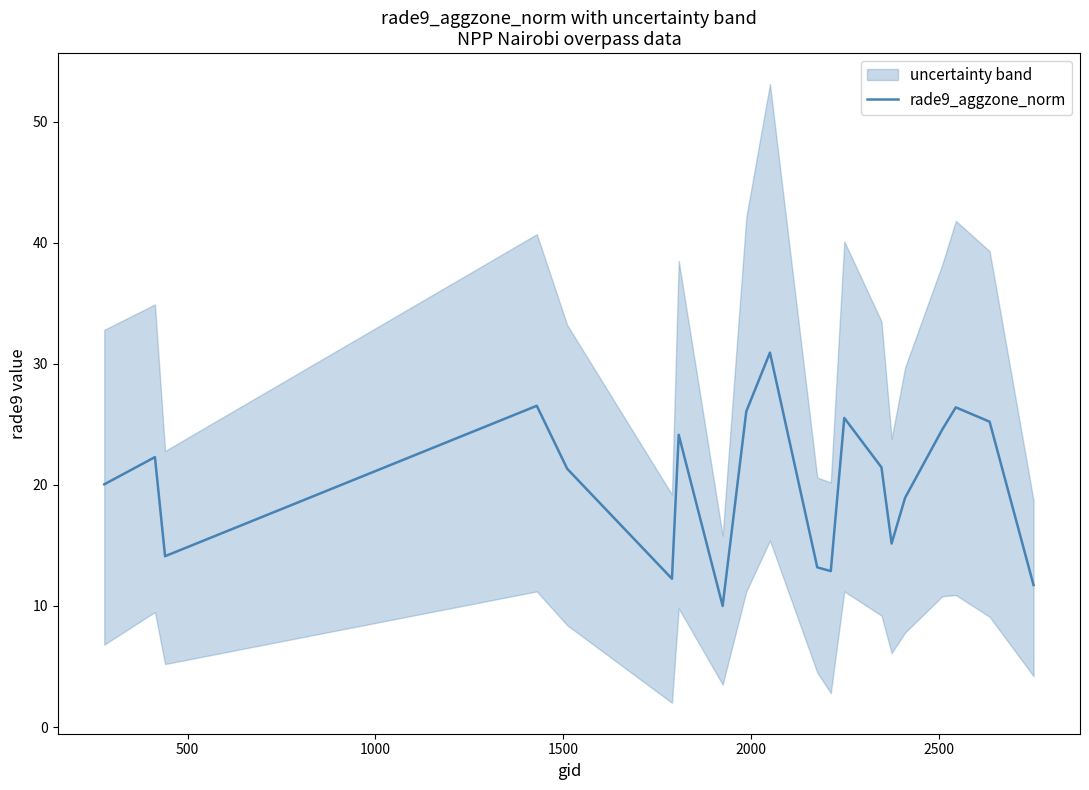

How many data points are less than 21?

9